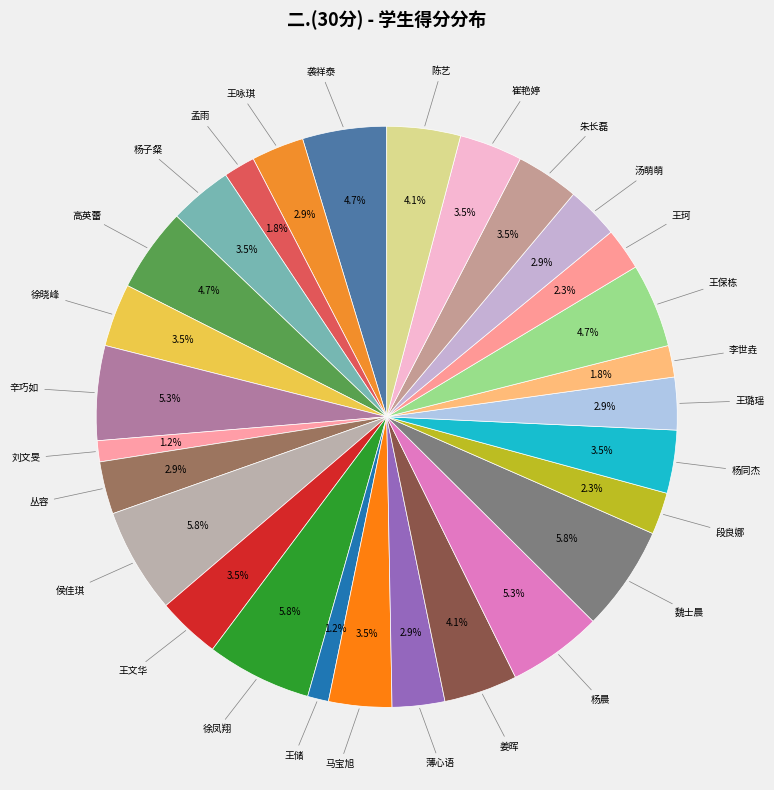

How many segments does this pie chart have?

28